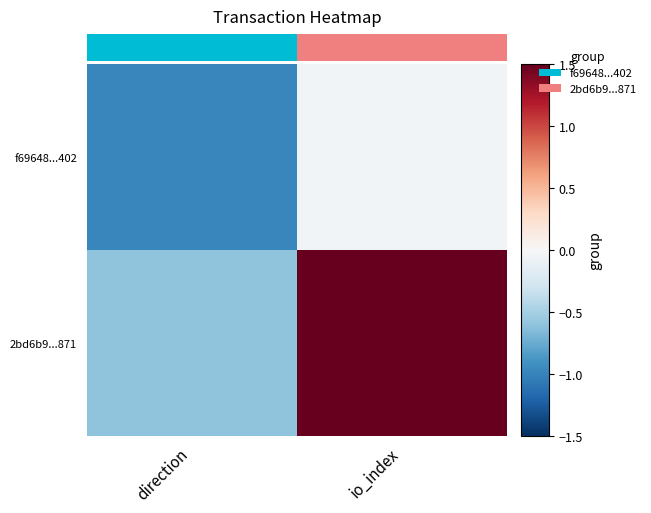

Between direction and io_index, which is larger?

io_index